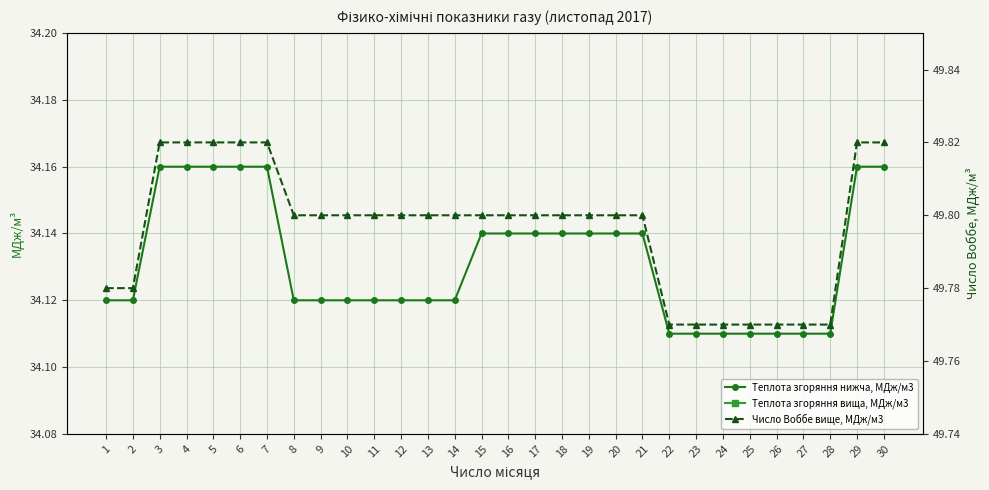

Is it true that Теплота згоряння вища, МДж/м3 equals 53.2 at 19?

False